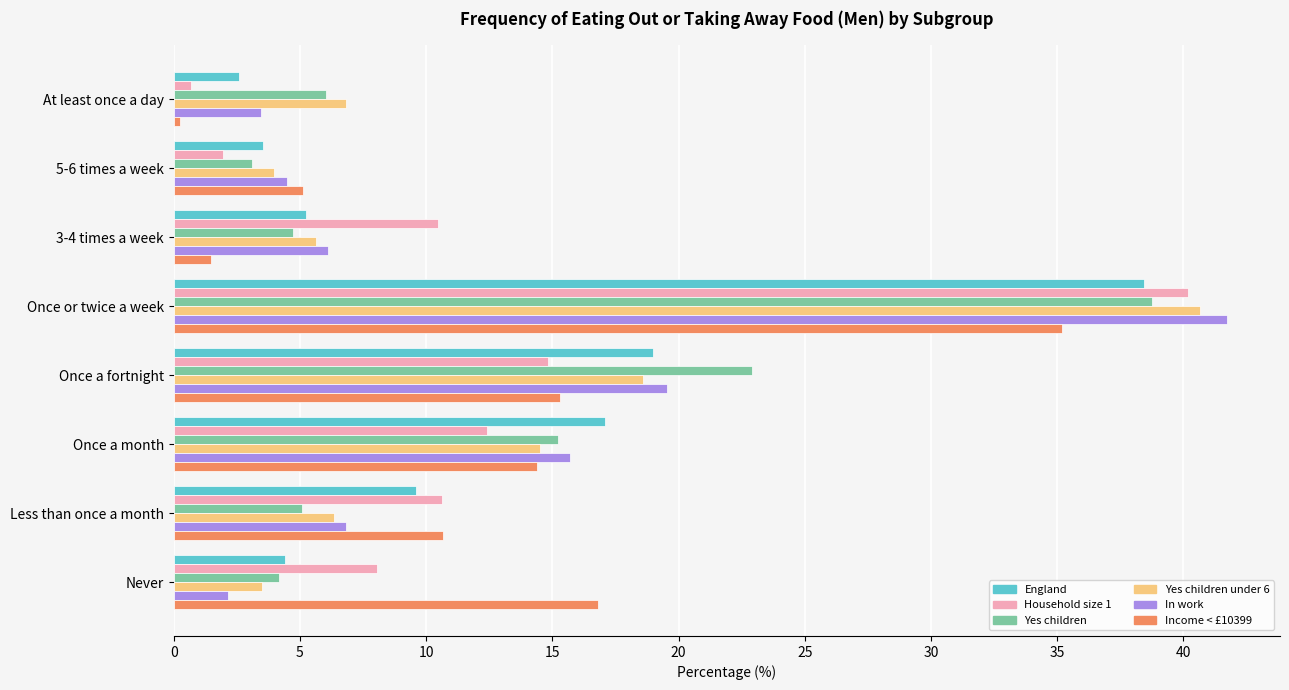

At how many categories does at least one series exceed 16?

4